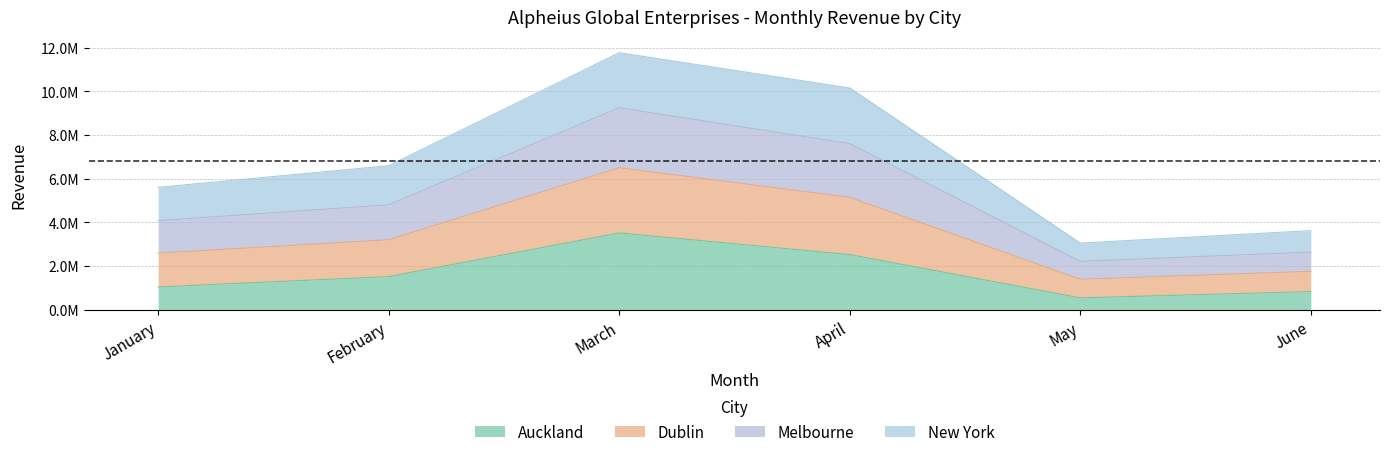

What is the difference between the maximum and minimum values in the Auckland series?

2970489